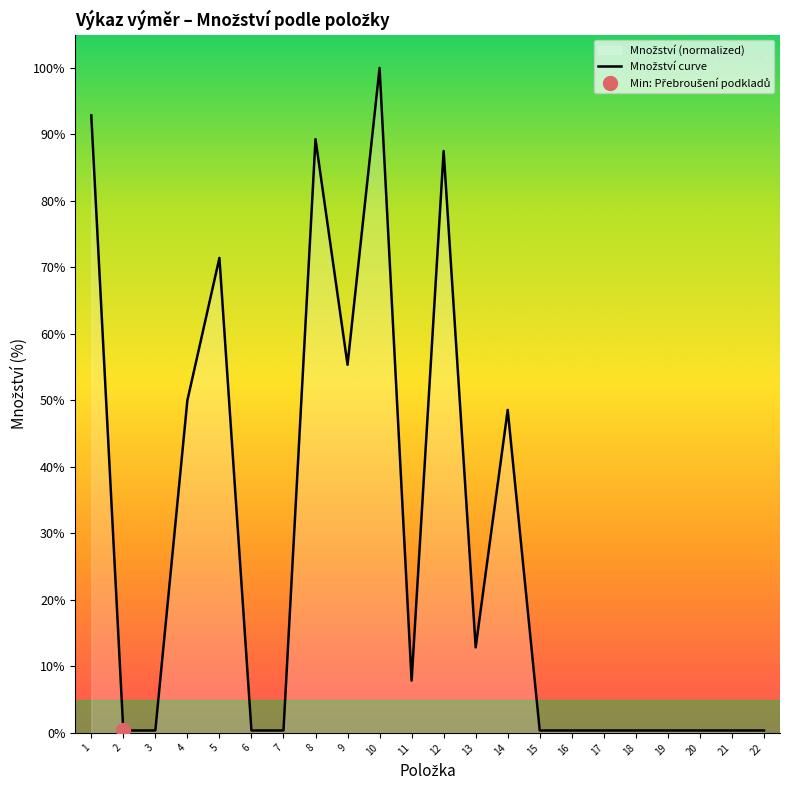

How many data points does each series have?

22